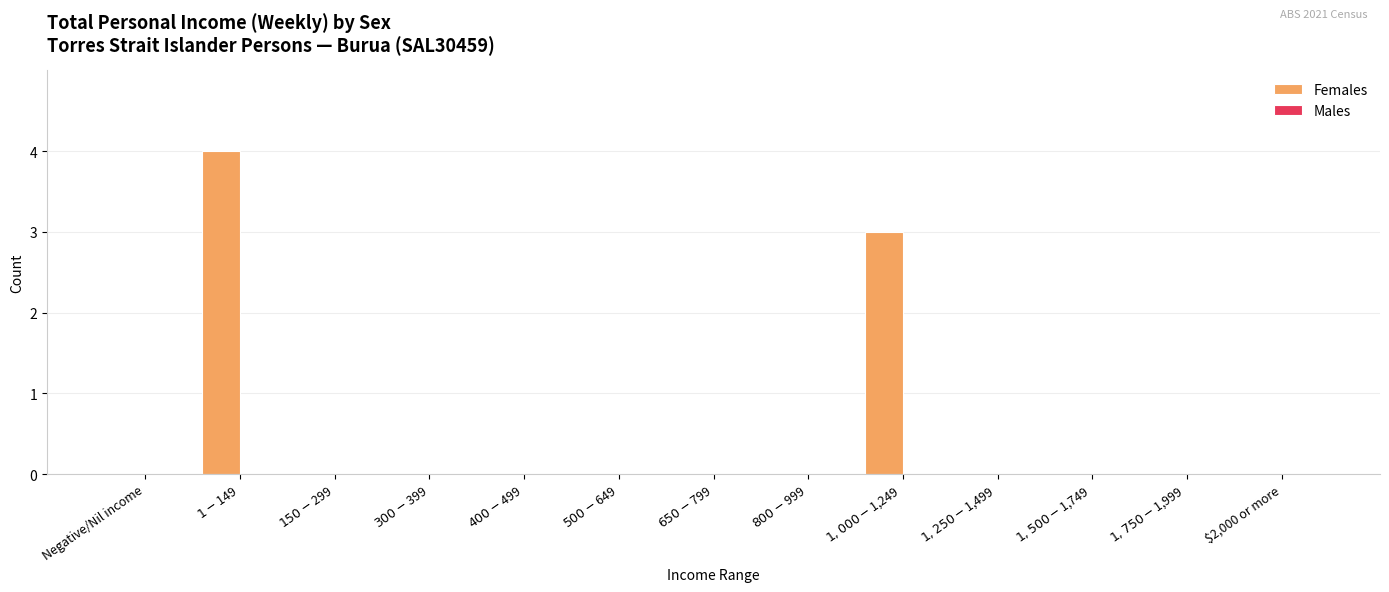

What is the maximum value shown in the chart?

4